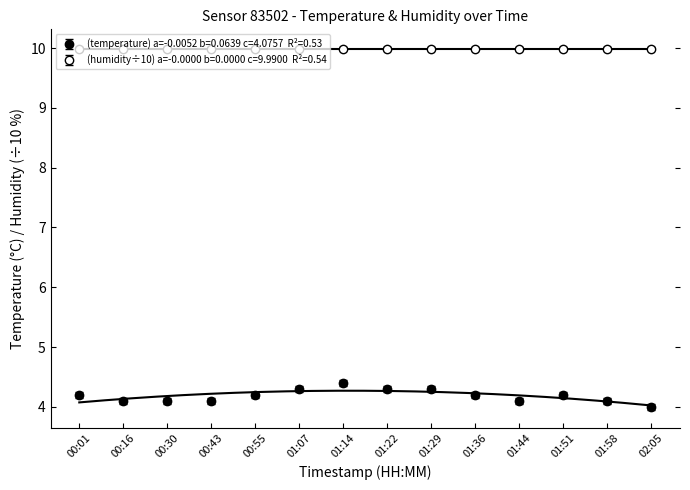

What is the sum of all values?

58.6